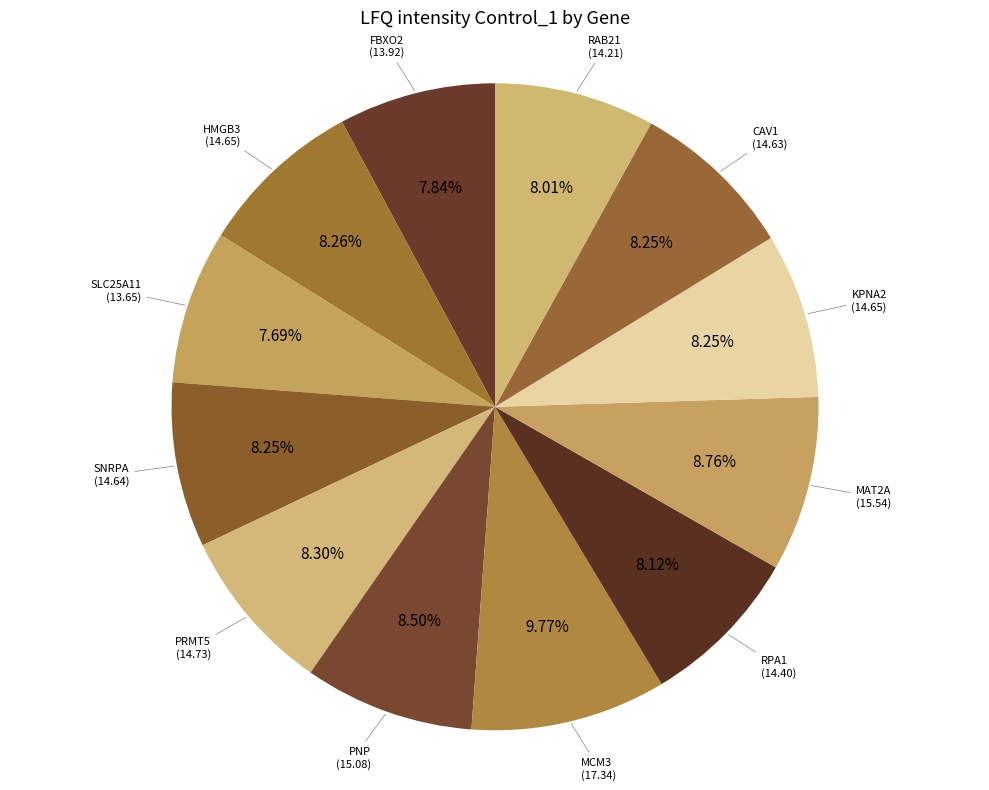

Is there a majority slice in this chart?

No